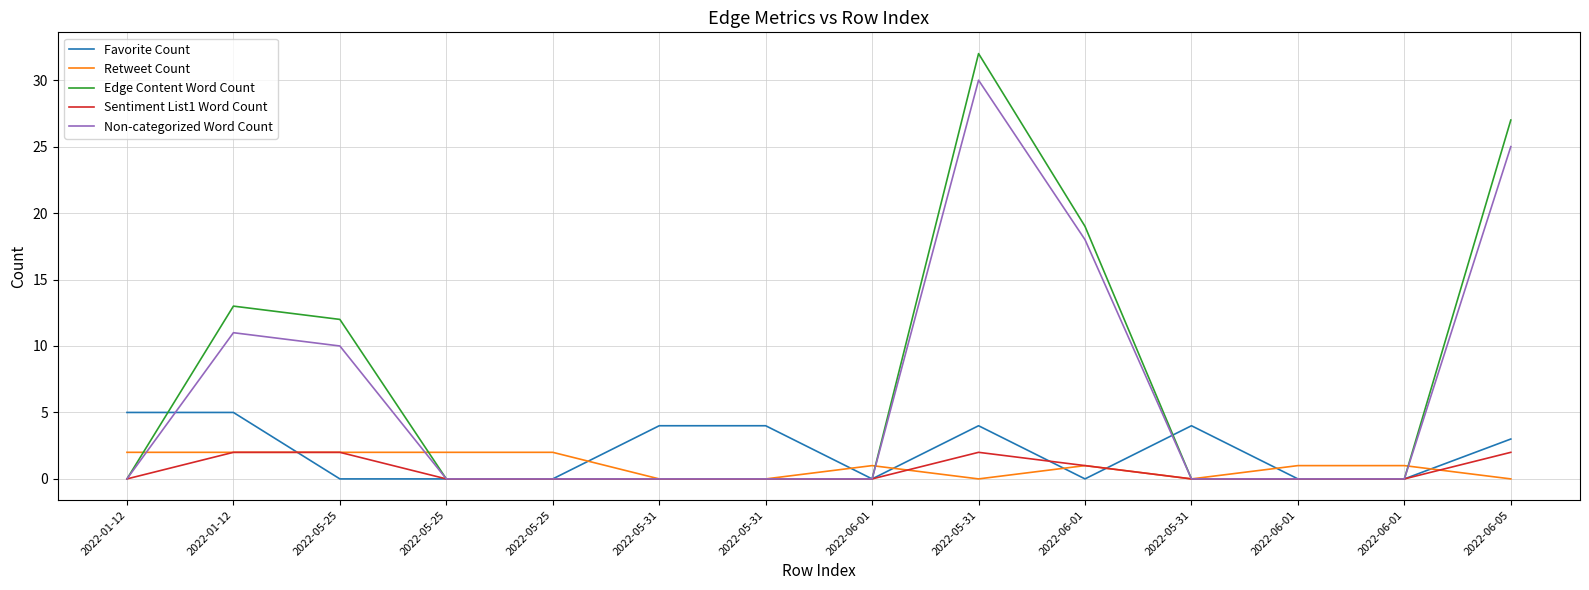

What is the label of the 8th point from the left?

2022-06-01